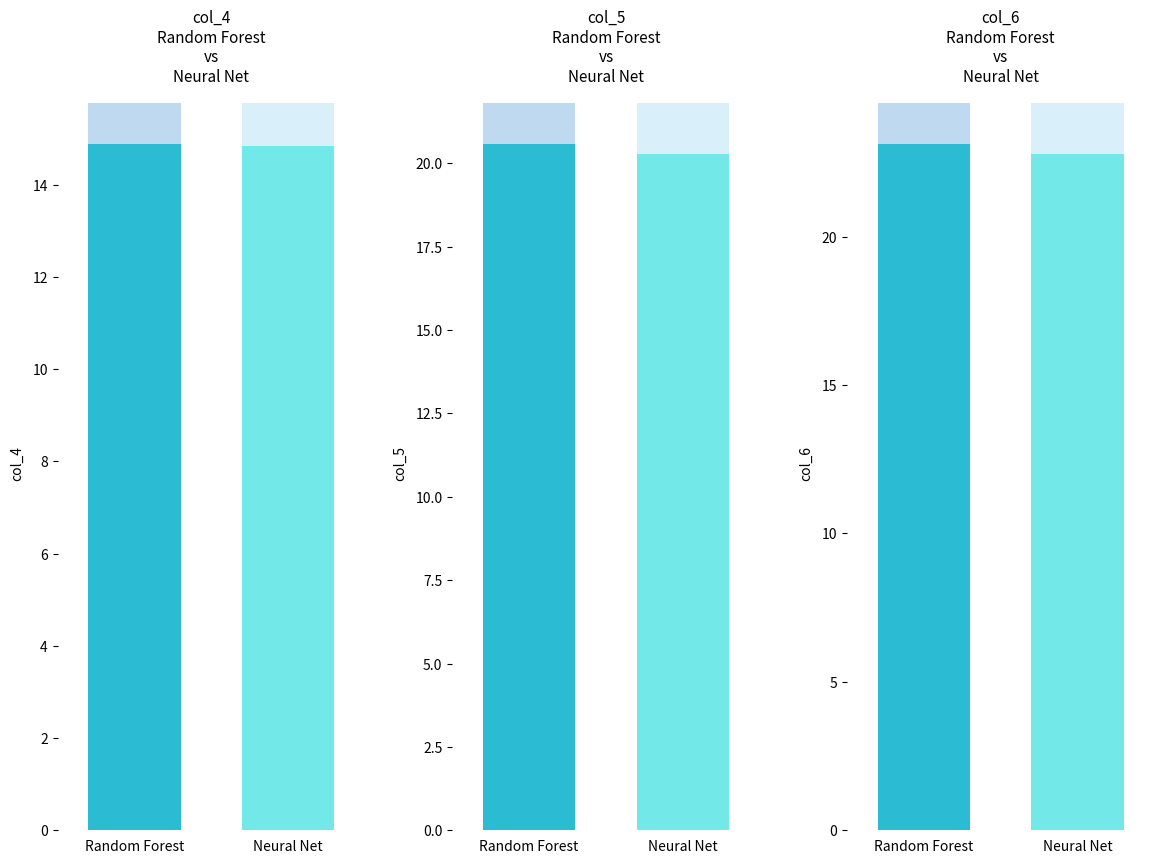

Which series has the largest total across all categories?

Neural Net